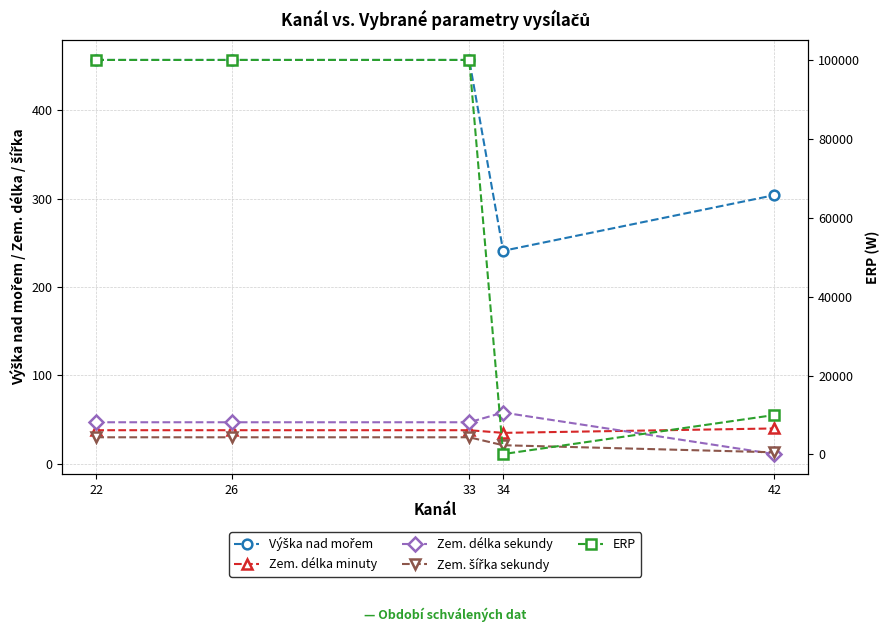

What is the sum of the Zem. šířka sekundy values at 26 and 22?

60